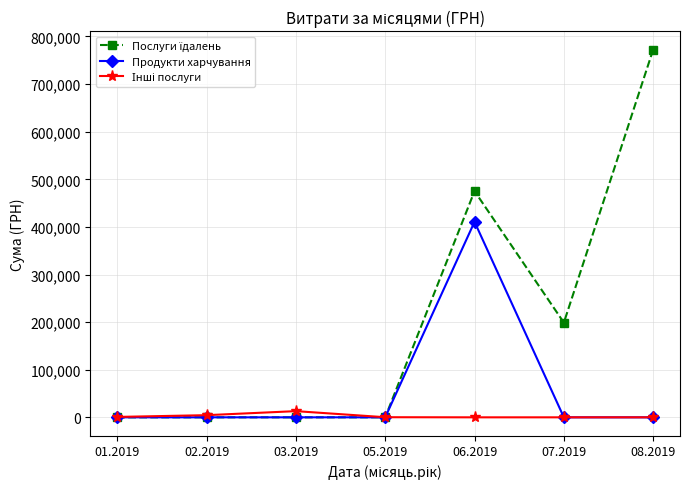

What is the greatest value displayed?

772646.4